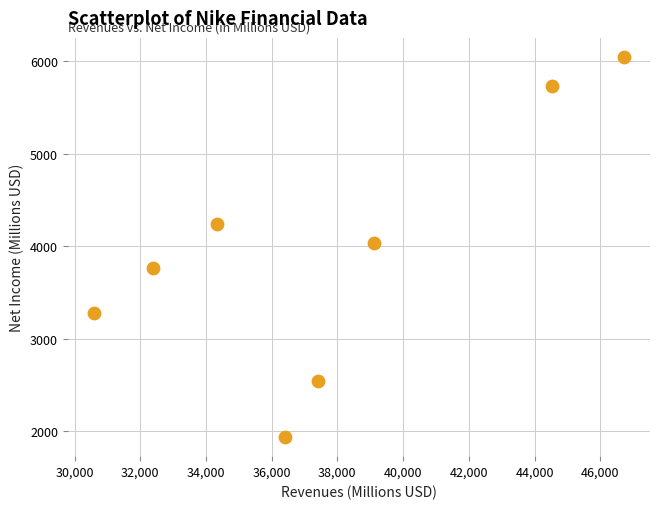

What is the average Y value?

3943